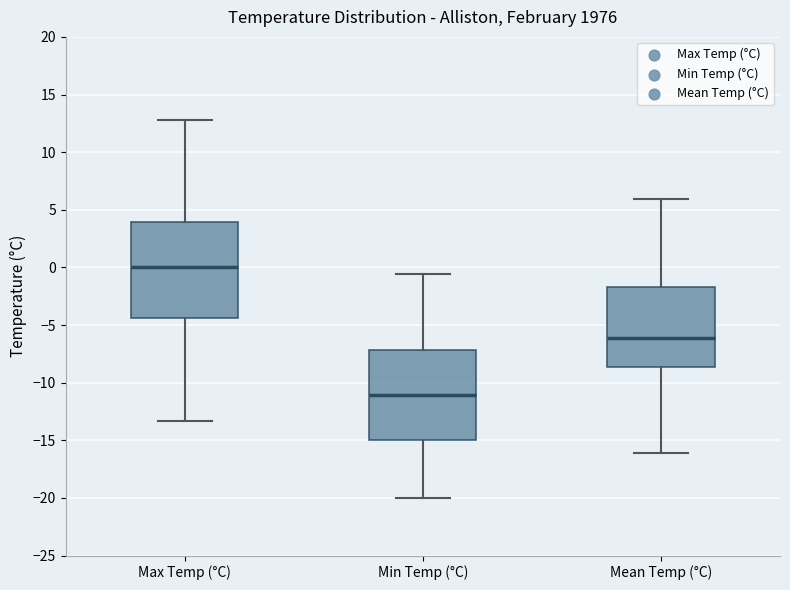

Reading left to right, read every box against the y-axis: the position of its median line, the range the box covers, and the ends of its whiskers. The values are not printed on the chart, so give them approximately, as read against the axis.

Max Temp (°C): median 0.0, box -4.5 to 4.0, whiskers -13.5 to 13.0
Min Temp (°C): median -11.0, box -15.0 to -7.0, whiskers -20.0 to -0.5
Mean Temp (°C): median -6.0, box -8.5 to -1.5, whiskers -16.0 to 6.0